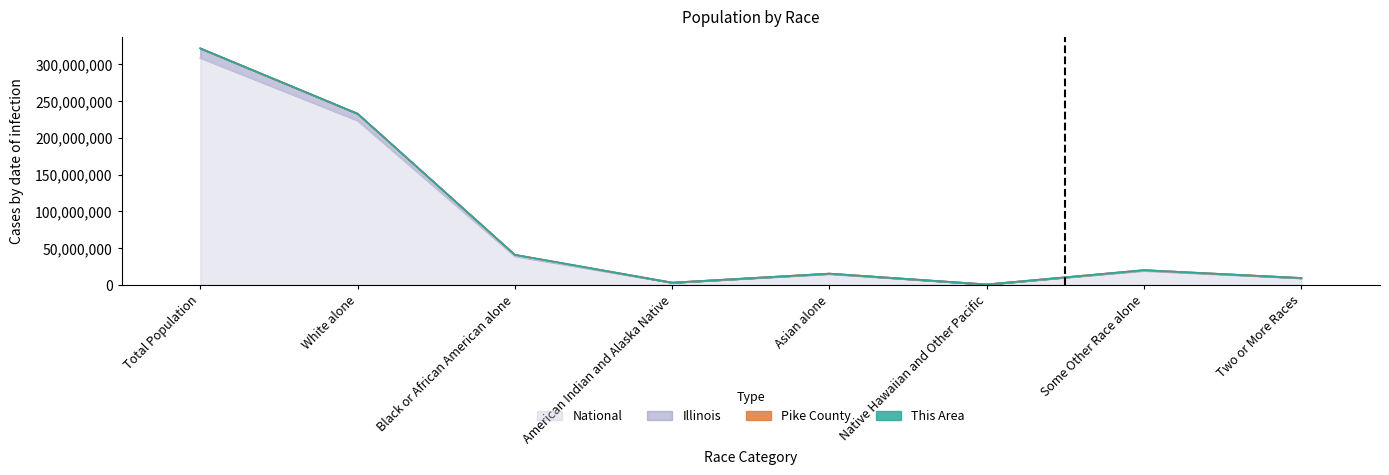

What is the sum of all National values?

643190184